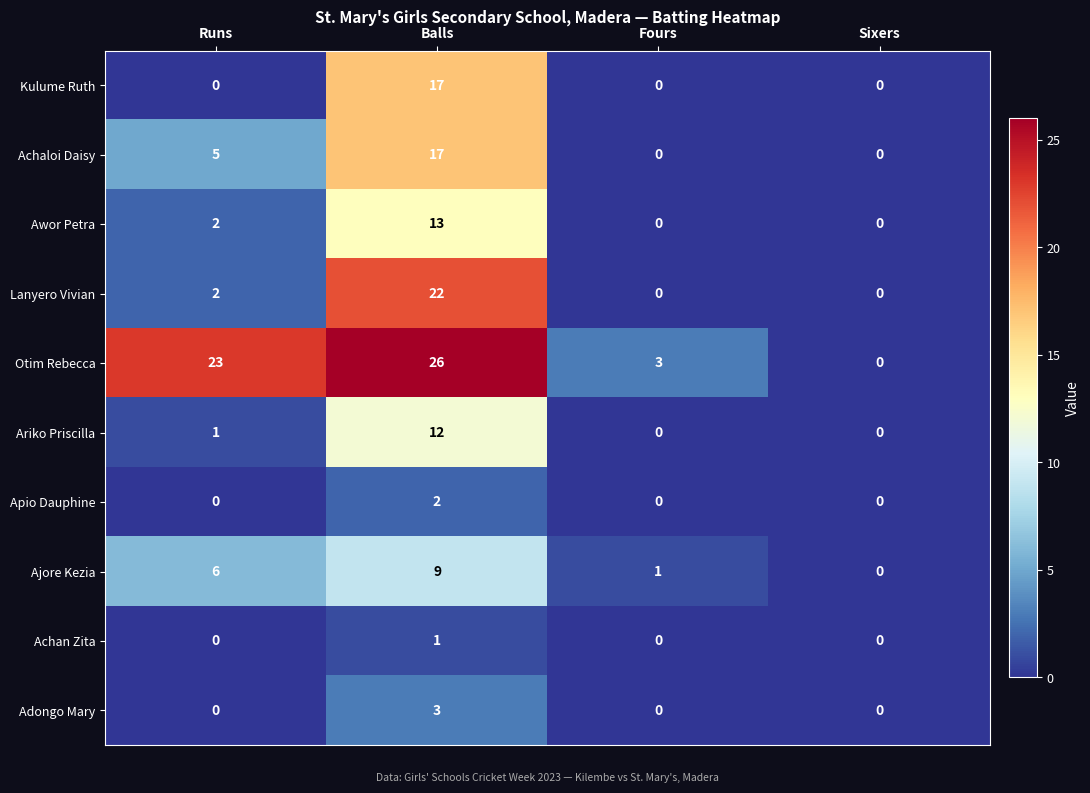

What is the difference between the highest and lowest values at Balls?

25